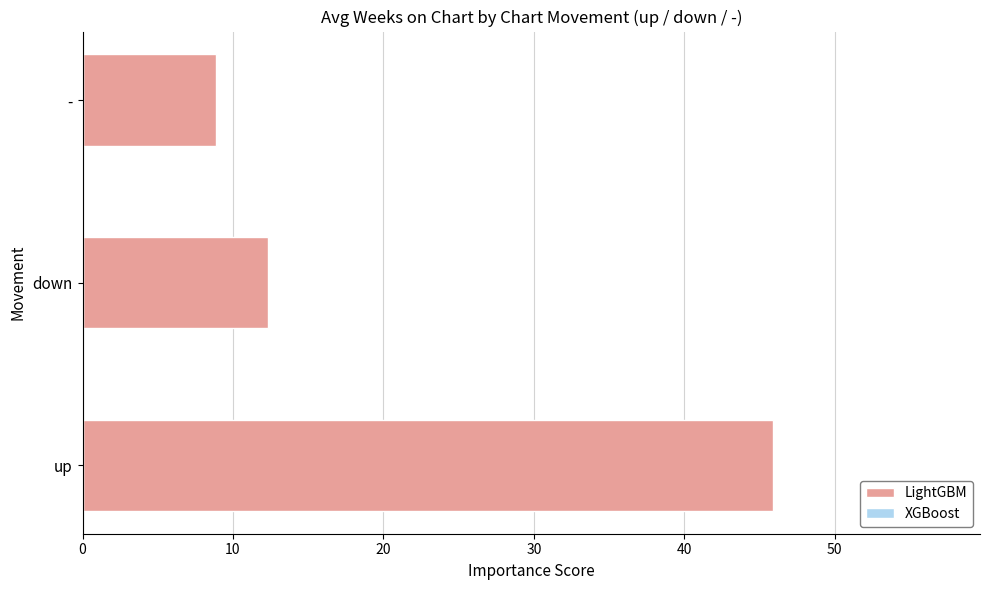

Which series has the widest spread of values?

LightGBM